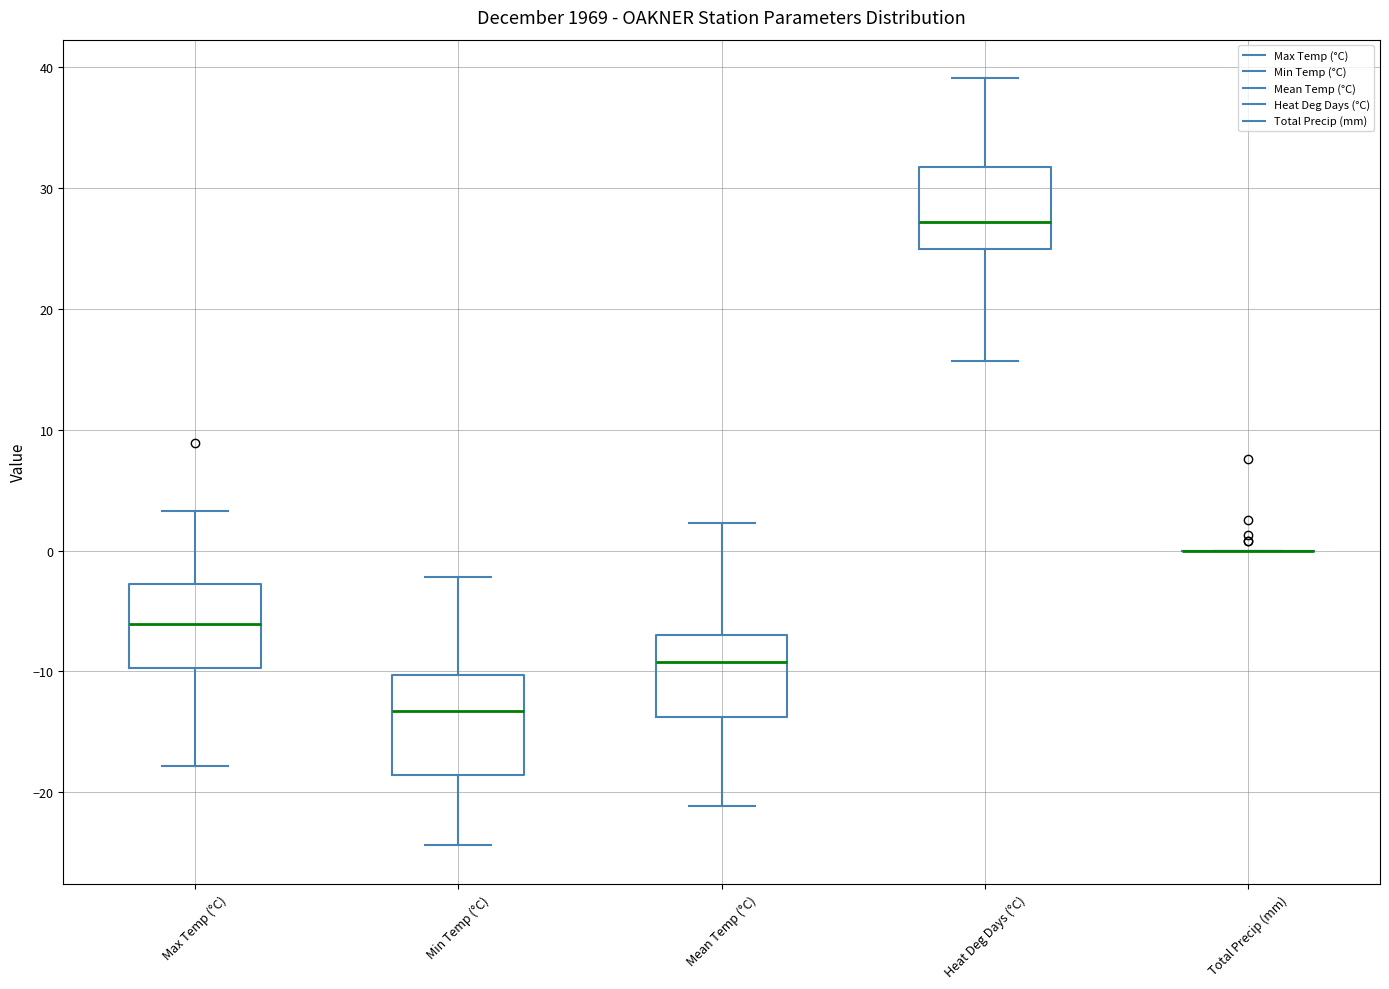

Comparing the boxes themselves (not the whiskers), which one is the tallest?

Min Temp (°C)